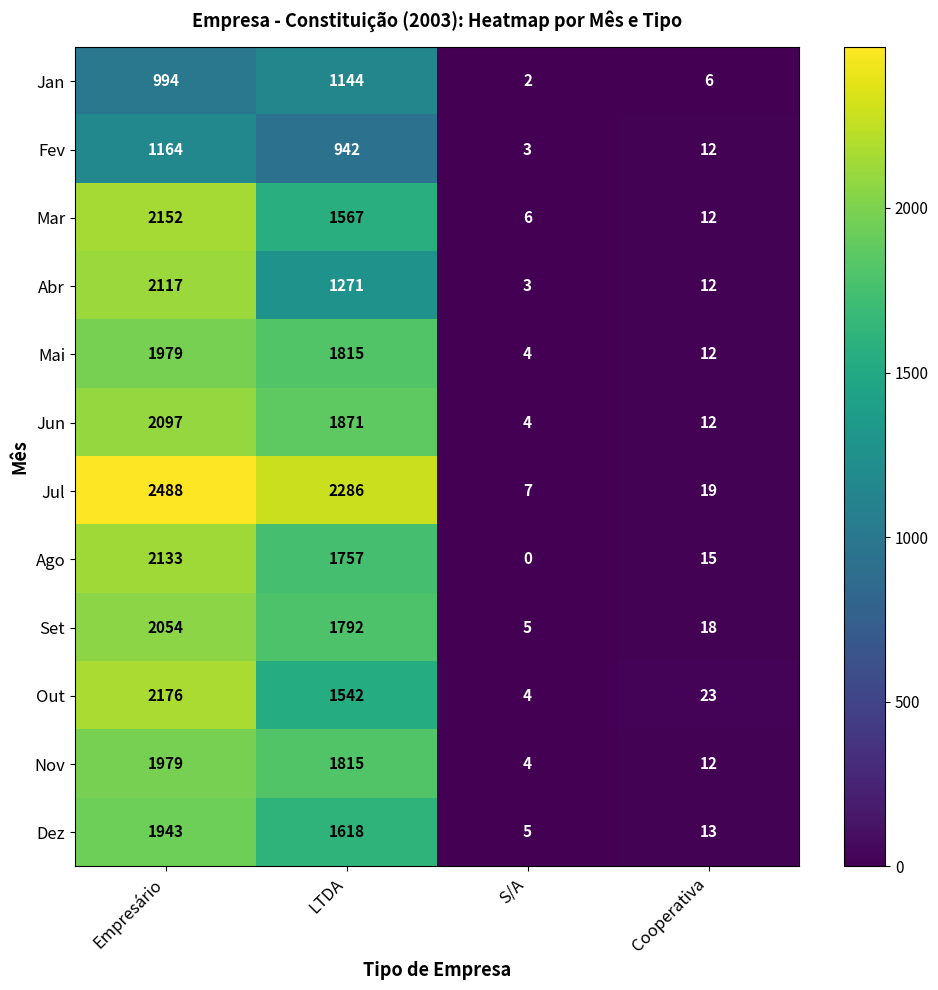

Rank the categories by Jun value from lowest to highest.

S/A, Cooperativa, LTDA, Empresário